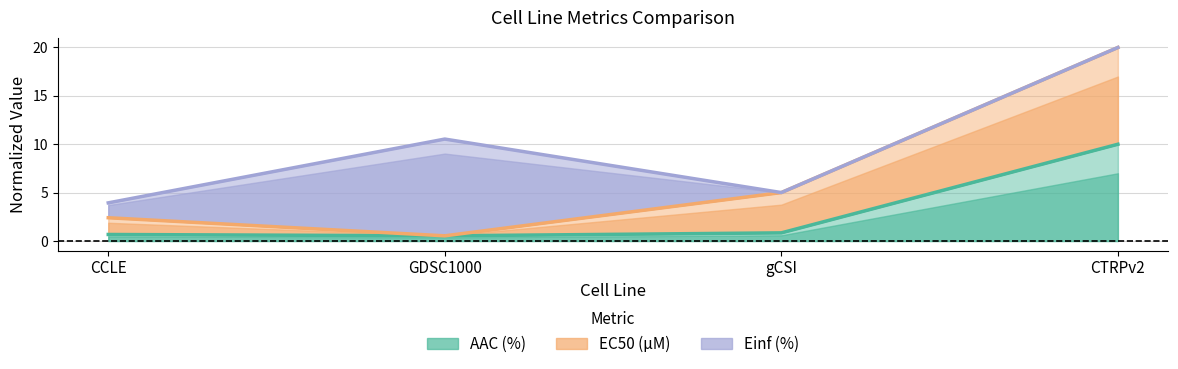

At which category does AAC (%) reach its first local valley?

GDSC1000